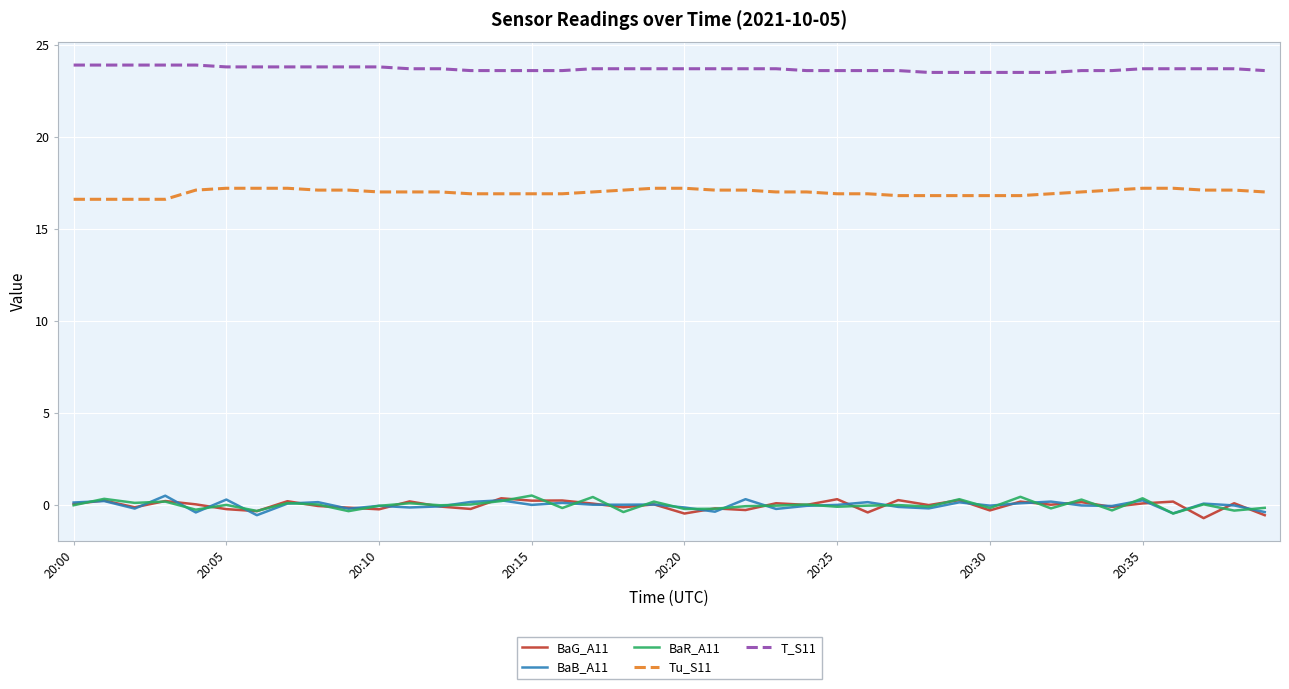

True or false: BaB_A11 and T_S11 cross at least once.

False